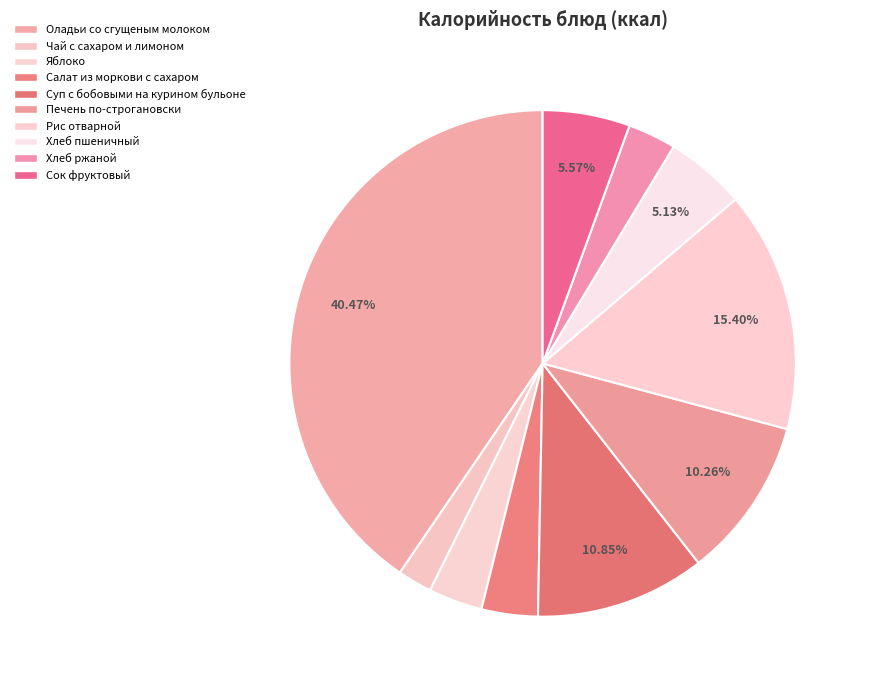

Count the number of slices in the pie.

10